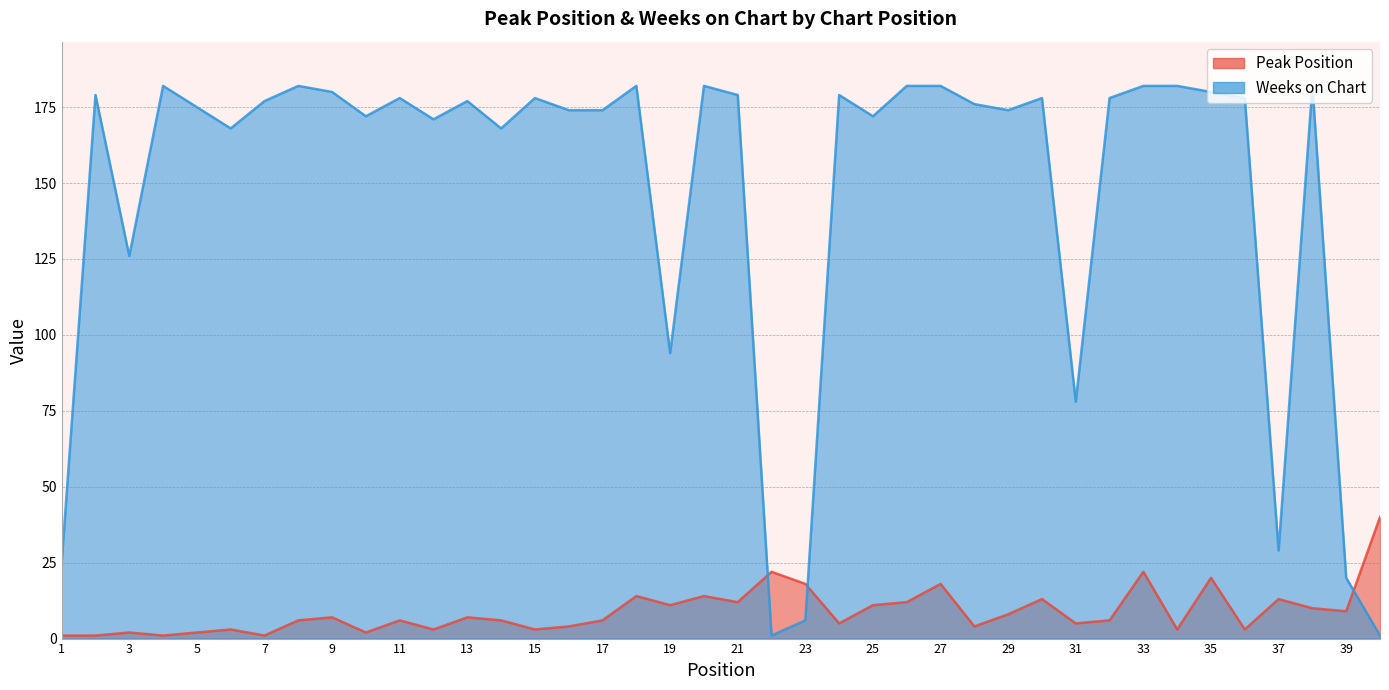

The value of Weeks on Chart at 19 is 160. True or false?

False